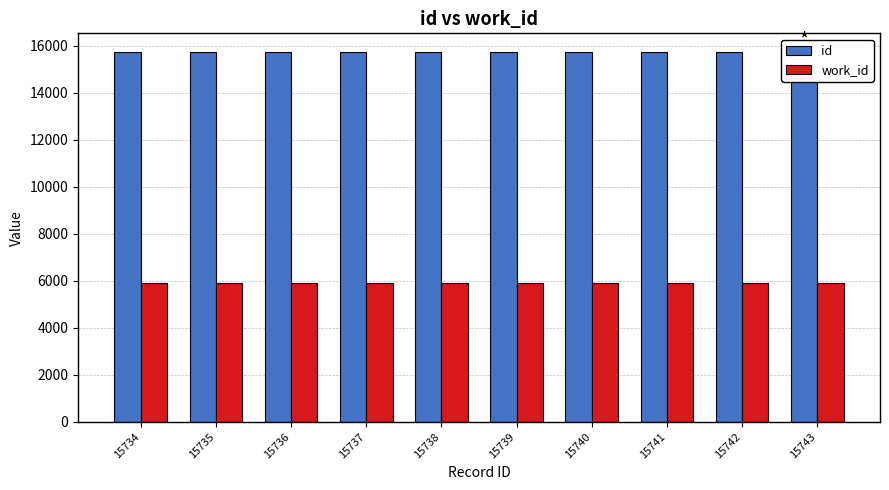

List the labels in order of work_id value, smallest first.

15734, 15735, 15736, 15737, 15738, 15739, 15740, 15741, 15742, 15743